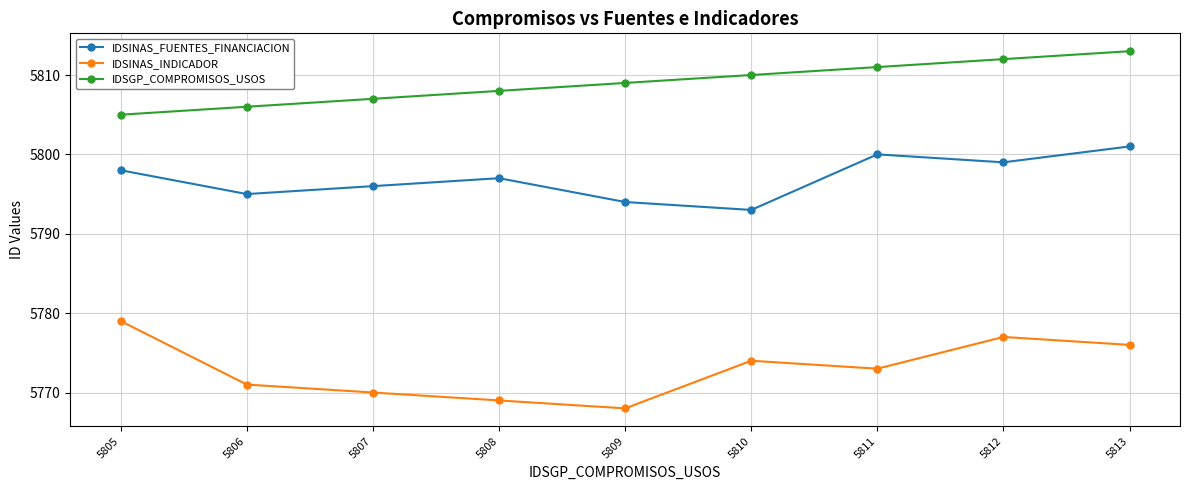

Is the value of IDSINAS_INDICADOR at 5806 greater than the value of IDSGP_COMPROMISOS_USOS at 5812?

No